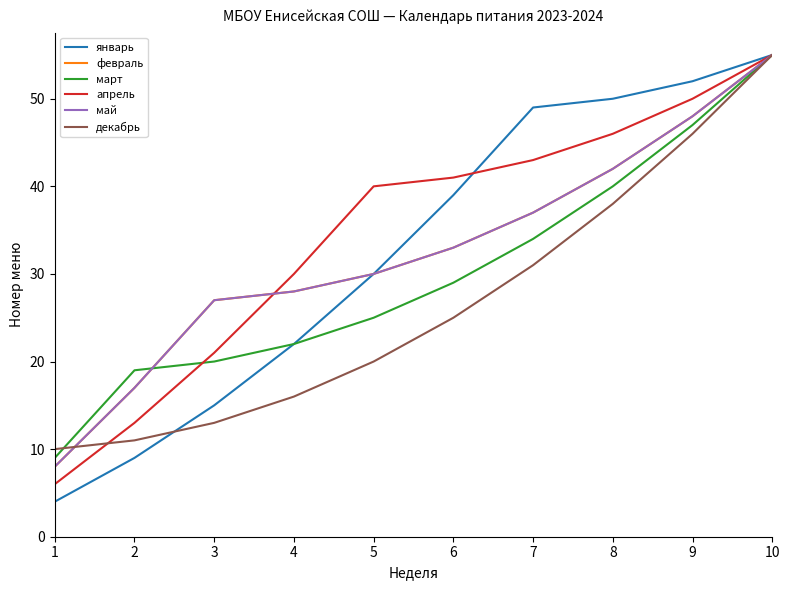

Does the chart have visible grid lines?

No